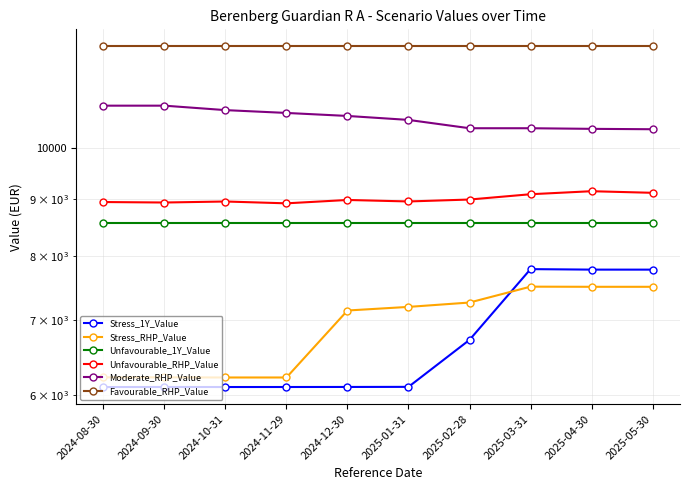

Does the chart have visible grid lines?

Yes